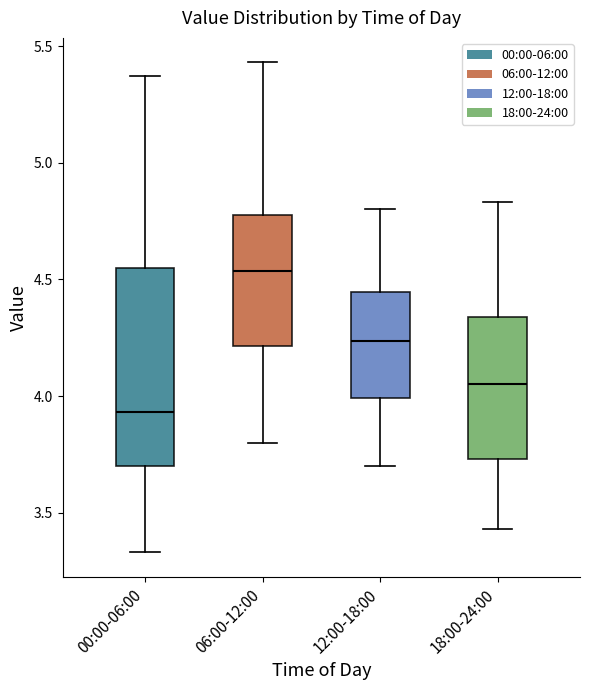

Reading left to right, read every box against the y-axis: the position of its median line, the range the box covers, and the ends of its whiskers. The values are not printed on the chart, so give them approximately, as read against the axis.

00:00-06:00: median 3.95, box 3.70 to 4.55, whiskers 3.35 to 5.35
06:00-12:00: median 4.55, box 4.20 to 4.80, whiskers 3.80 to 5.45
12:00-18:00: median 4.25, box 4.00 to 4.45, whiskers 3.70 to 4.80
18:00-24:00: median 4.05, box 3.75 to 4.35, whiskers 3.45 to 4.85